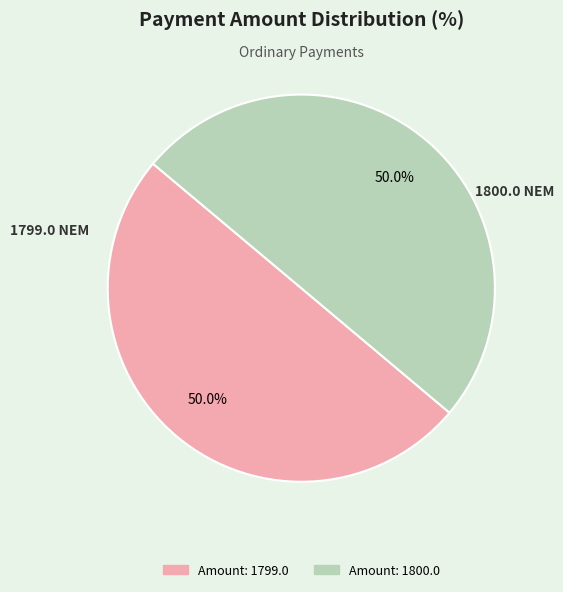

What percentage is the Amount: 1799.0 slice, to the nearest percent?

50%